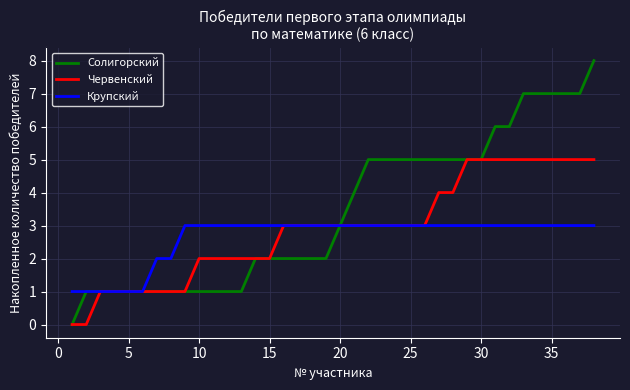

Which series has the largest range (max minus min)?

Солигорский